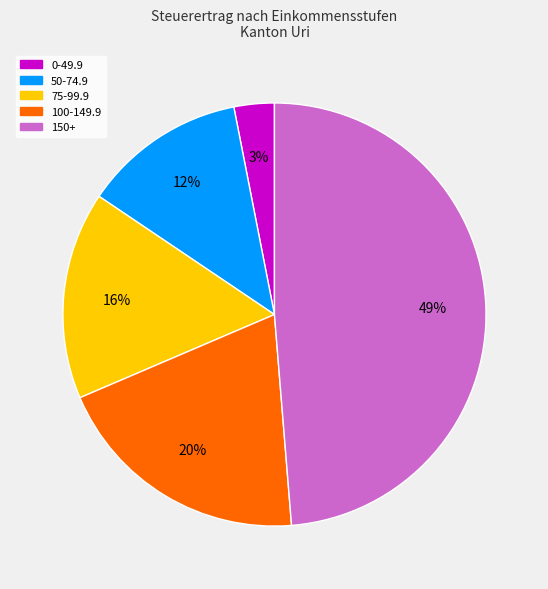

To the nearest percent, what is the average slice percentage?

20%